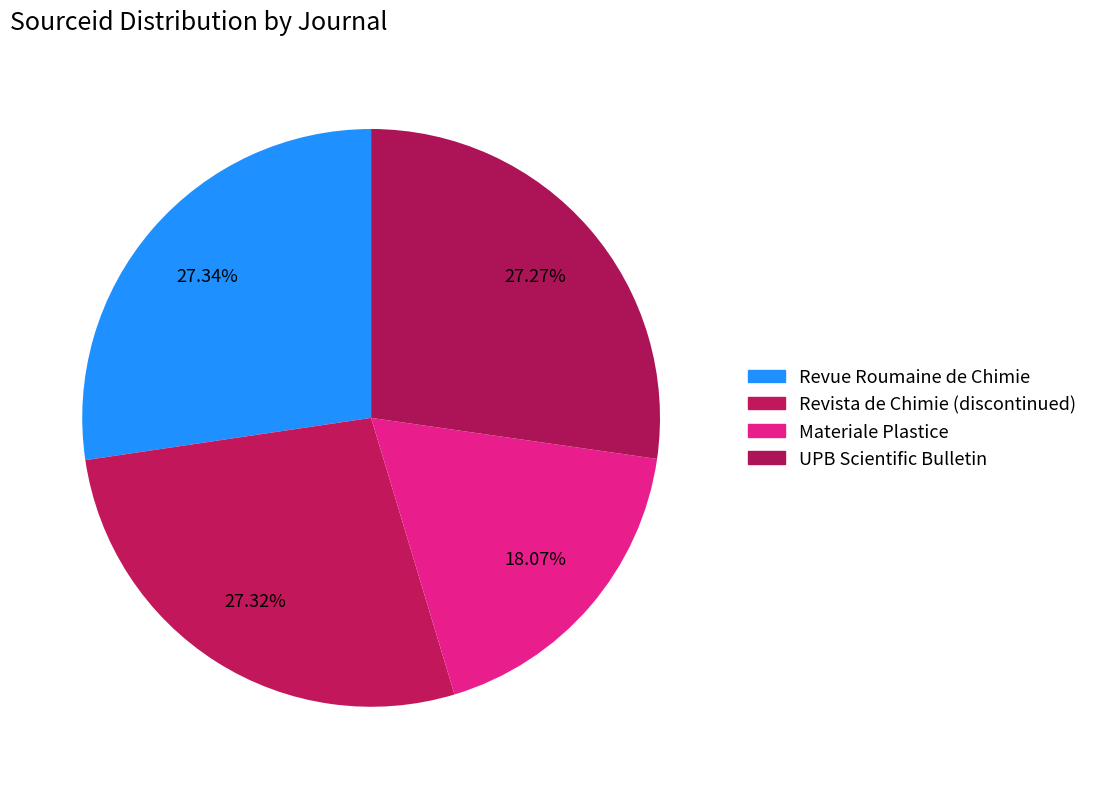

Count the number of slices in the pie.

4